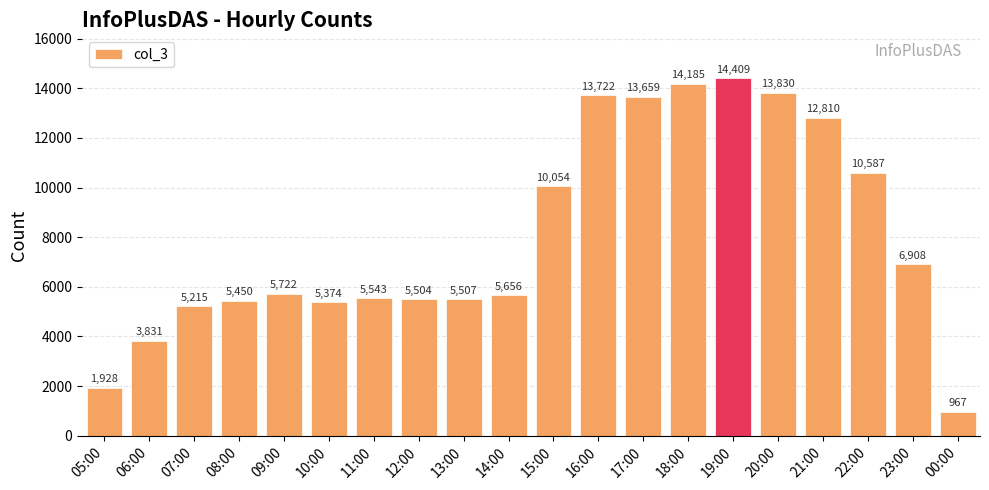

What is the label of the 15th bar from the left?

19:00